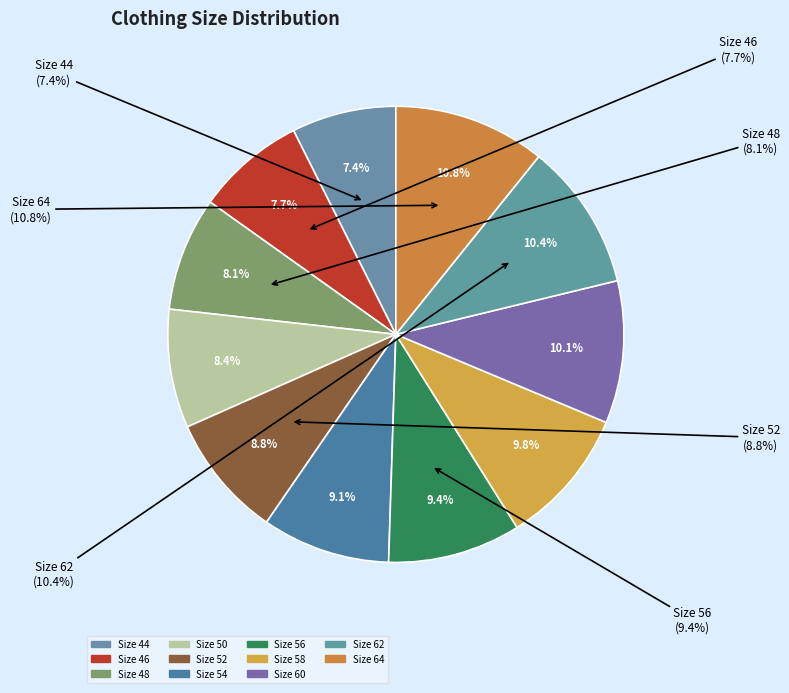

Between 60 and 64, which is larger?

64